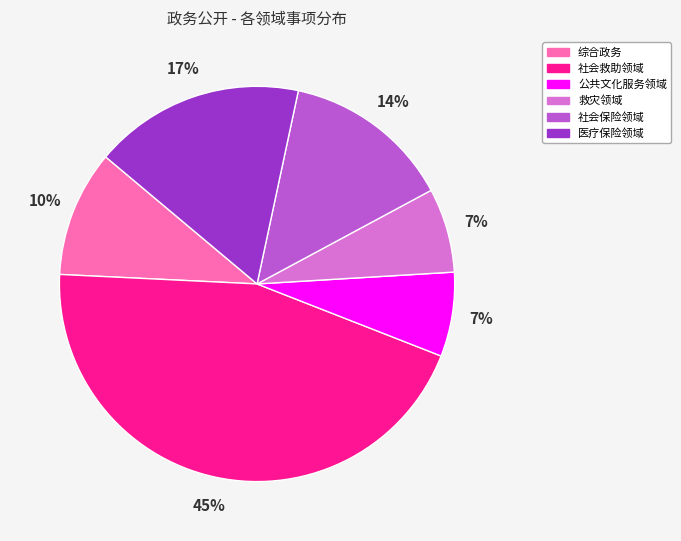

Do 社会救助领域 and 综合政务 together represent more than half of the pie?

Yes